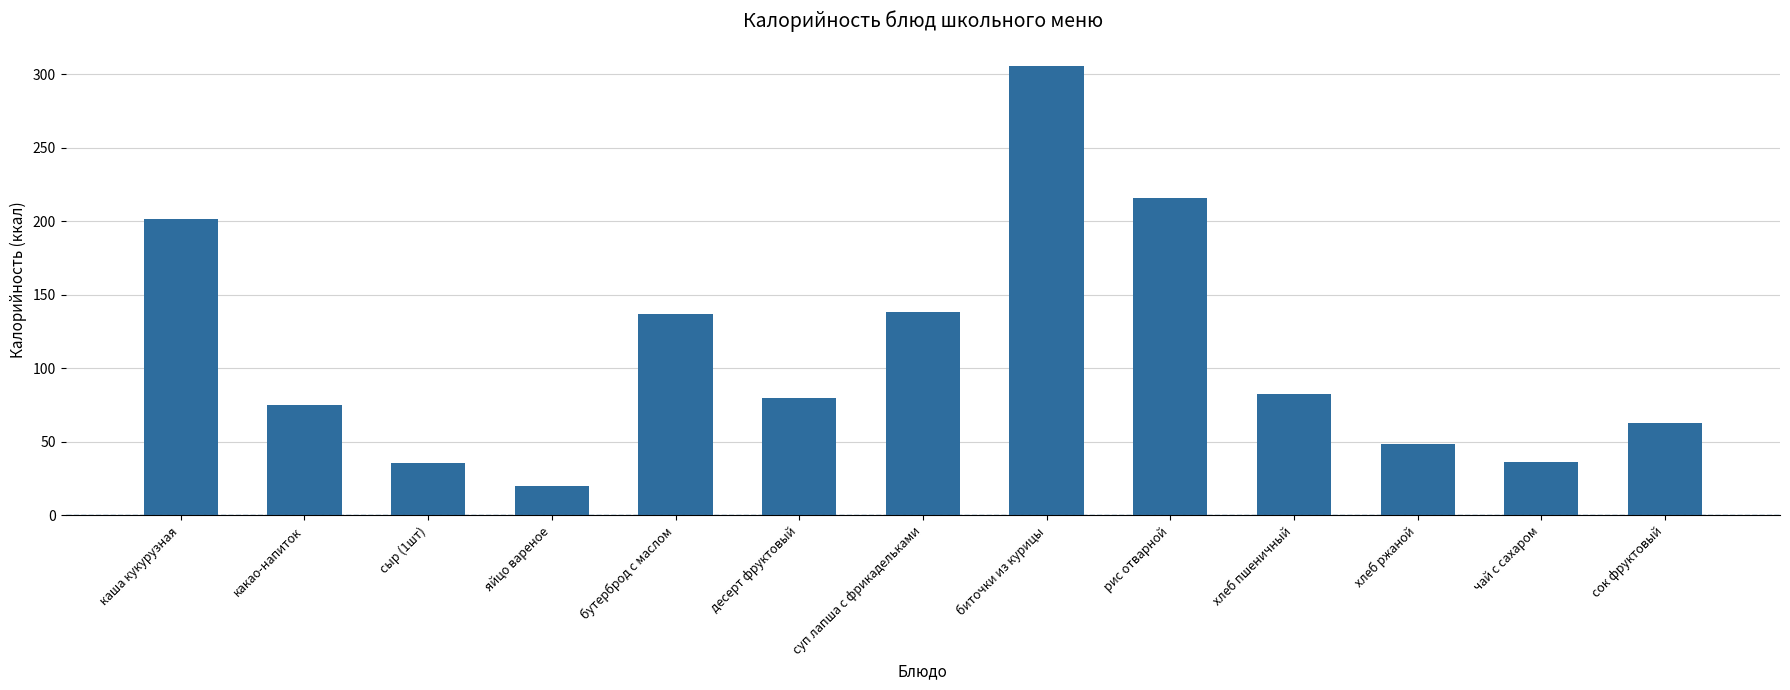

At which category does the chart reach its peak across all series?

биточки из курицы